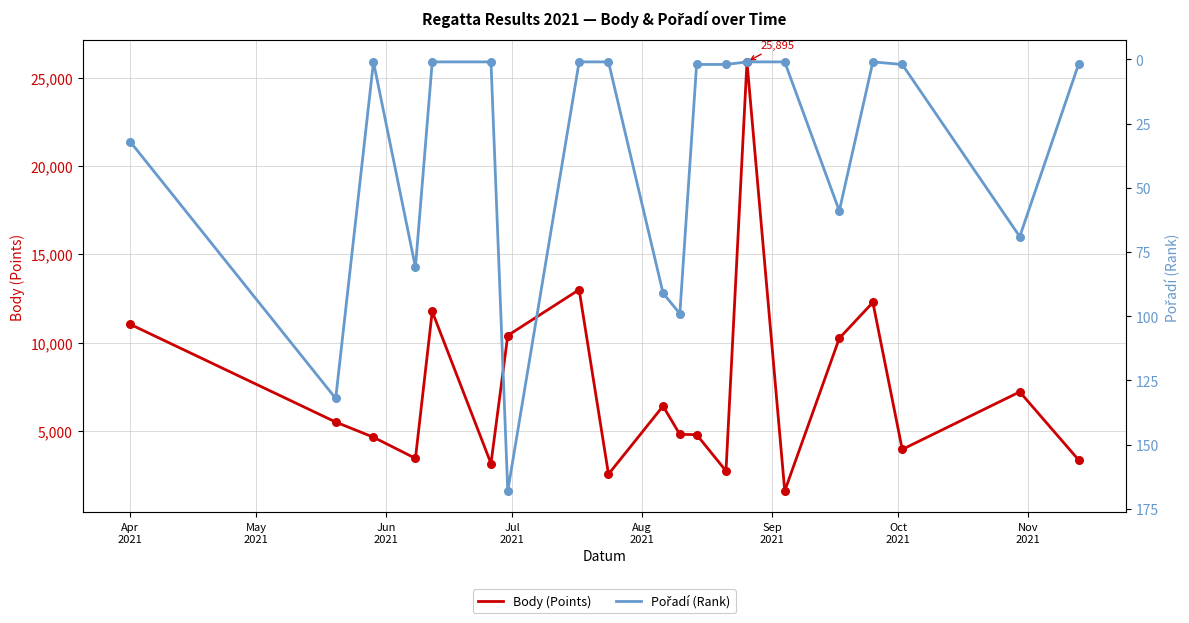

Which series has the largest Y range (max minus min)?

Body (Points)